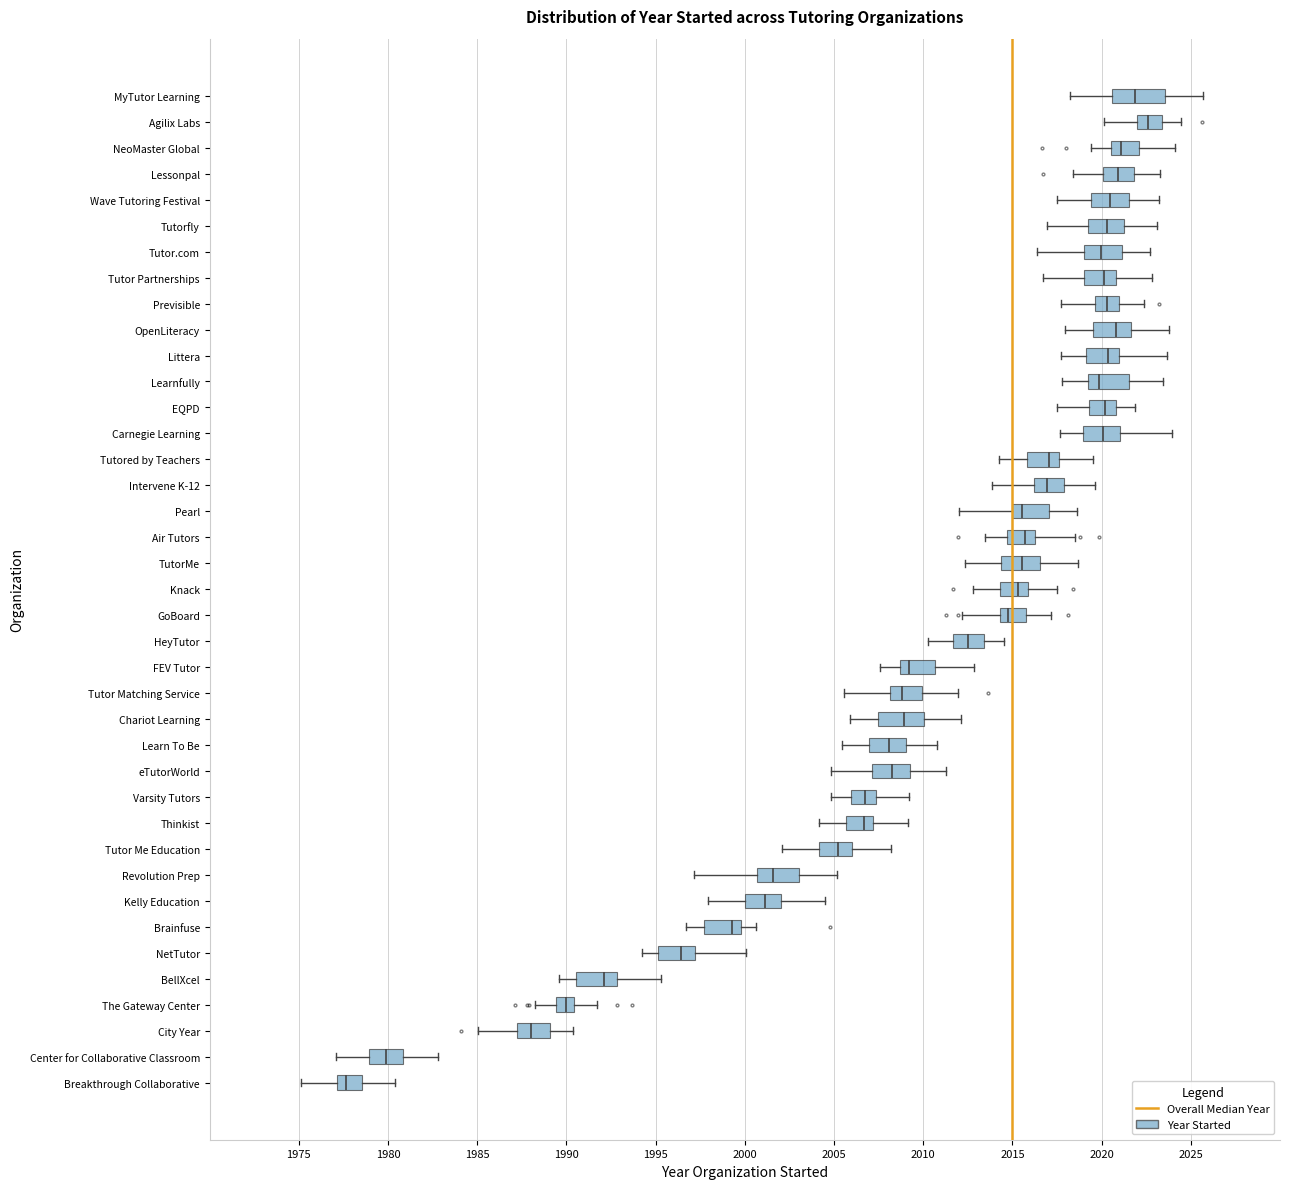

Which box's median line is the furthest to the right?

Agilix Labs